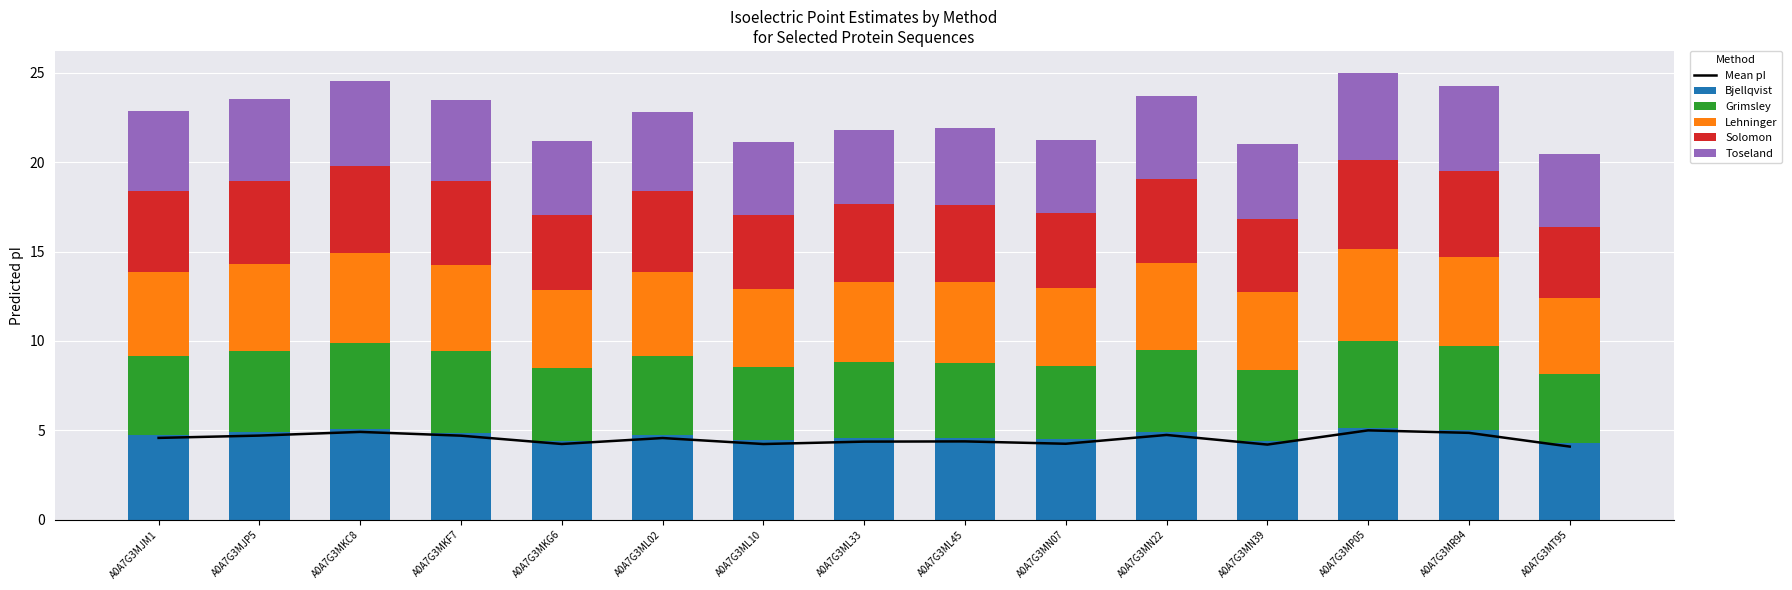

What is the label of the 6th bar from the right?

A0A7G3MN07